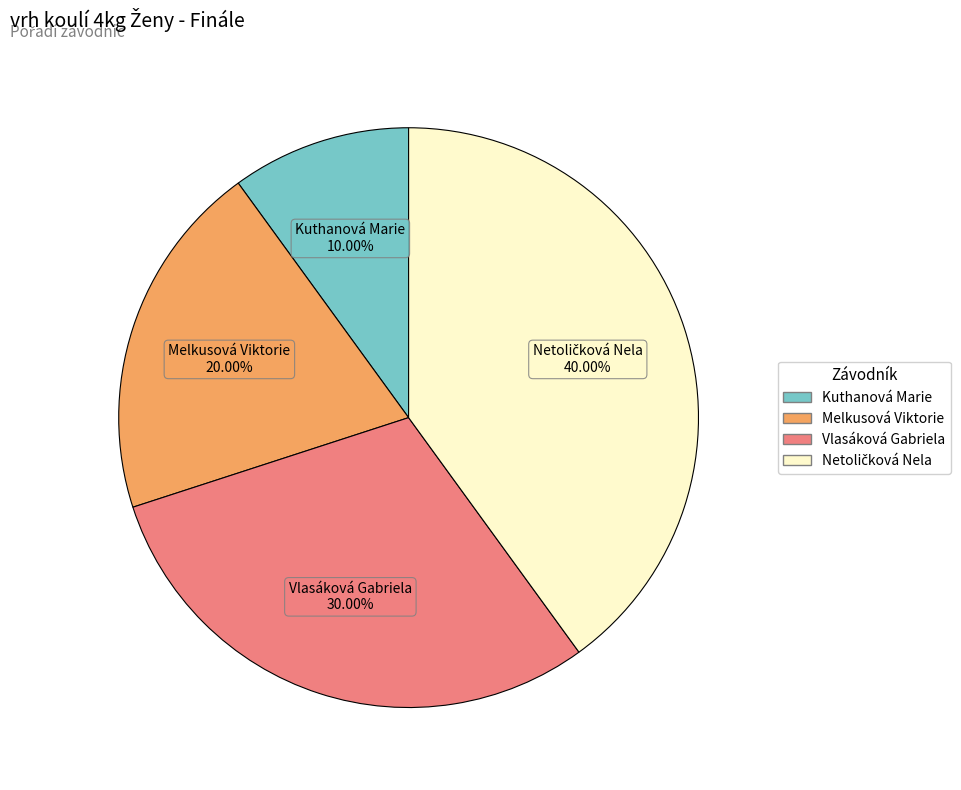

Is Melkusová Viktorie the majority of the pie?

No